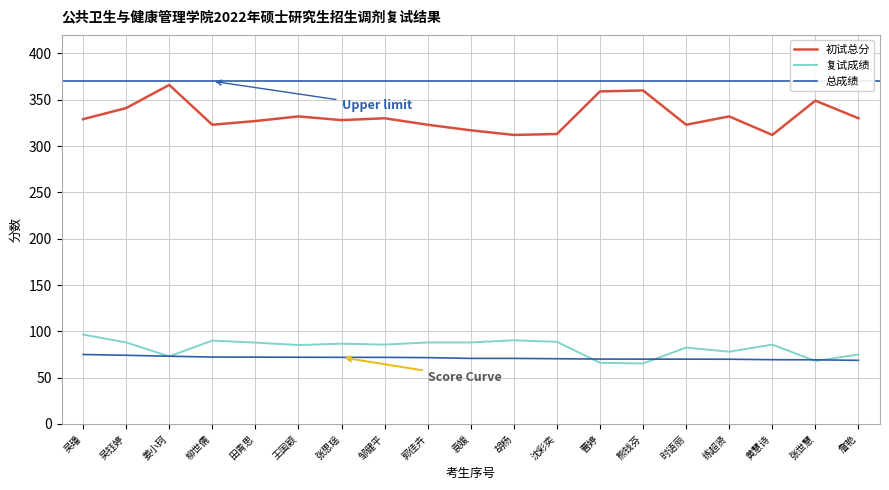

How many lines are shown in the chart?

3